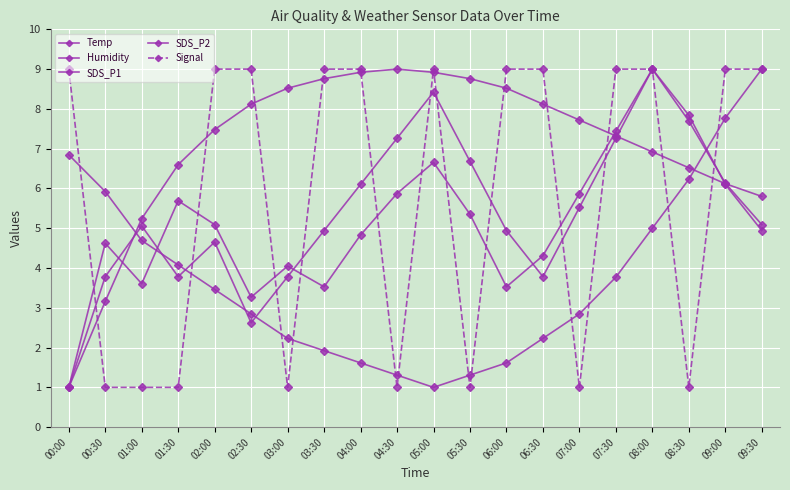

How many categories are shown in the chart?

20